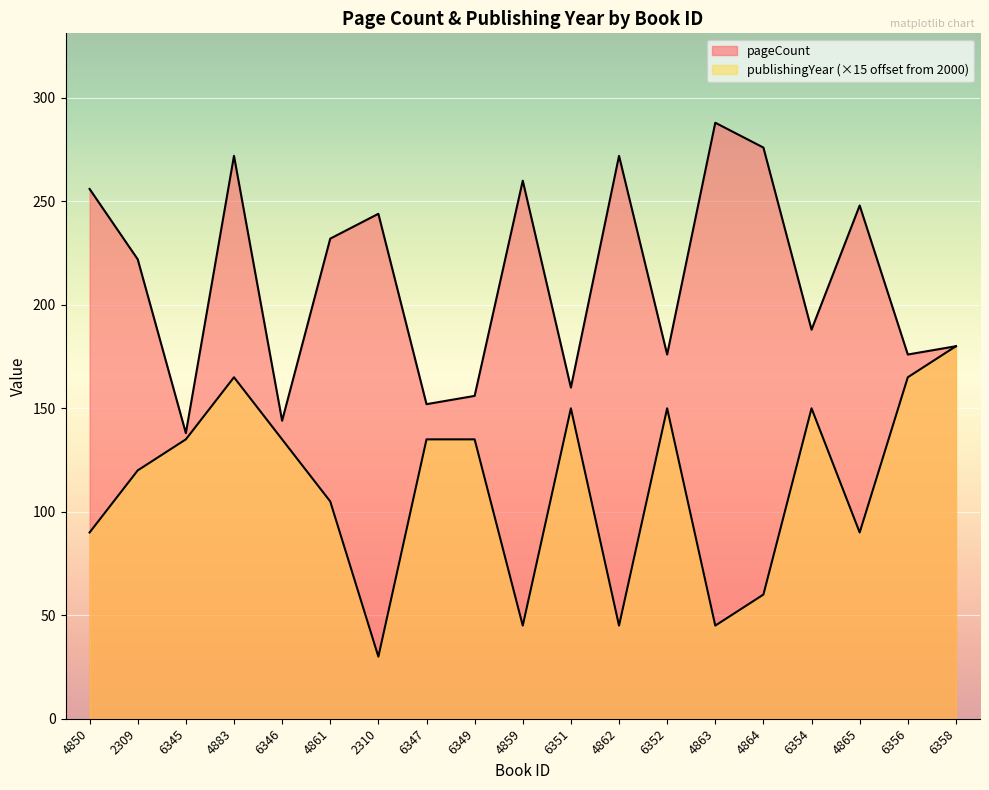

What is the difference between the maximum and second lowest values in the pageCount series?

144